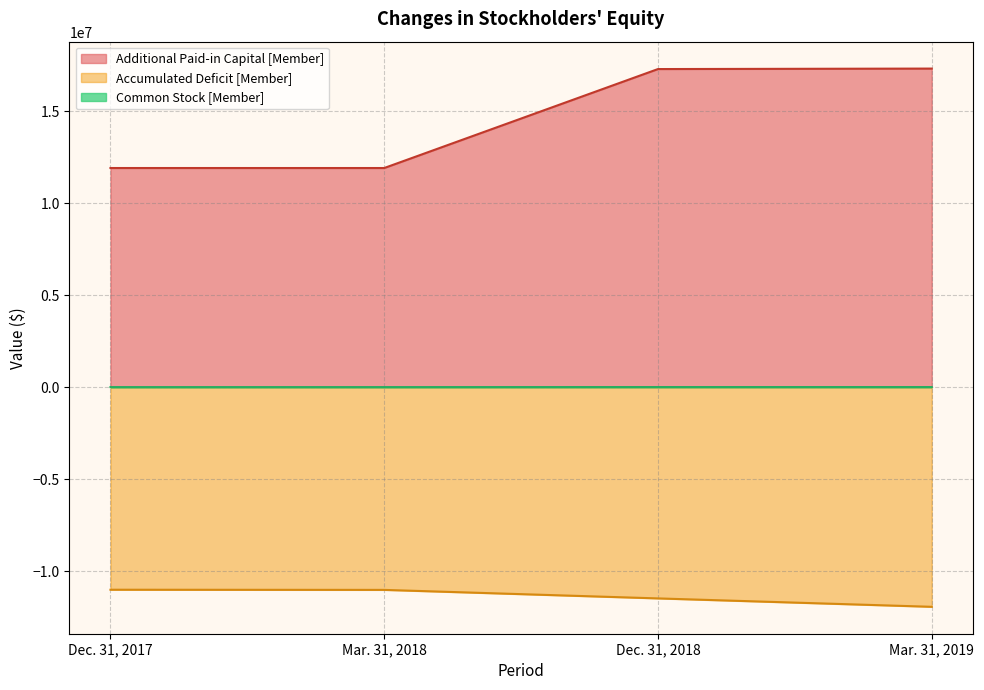

Does the chart display data point markers on the line(s)?

No